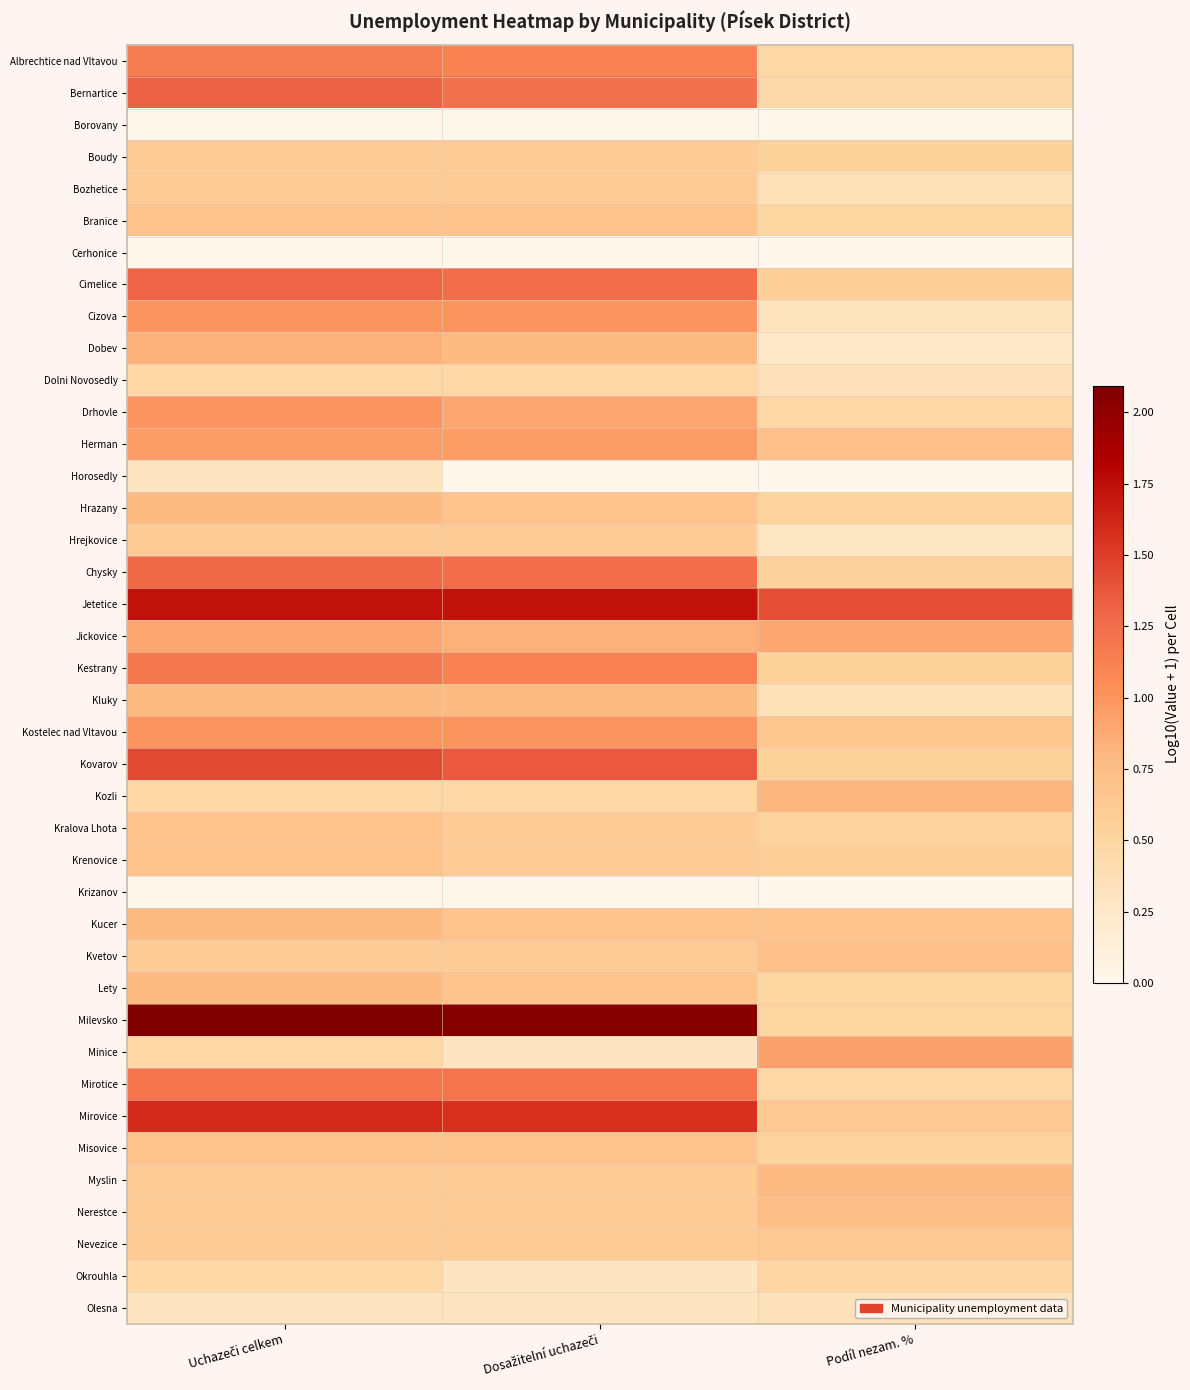

What is the total value across all series at Dosažitelní uchazeči?

30.9